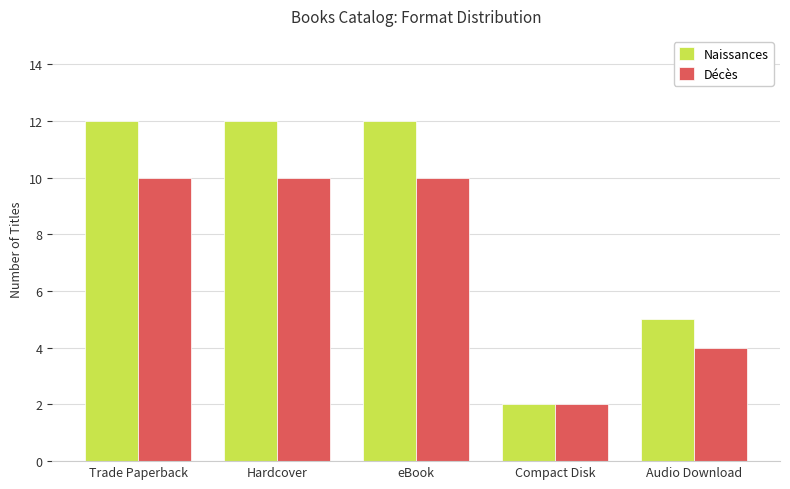

Read the Naissances value at Hardcover.

12